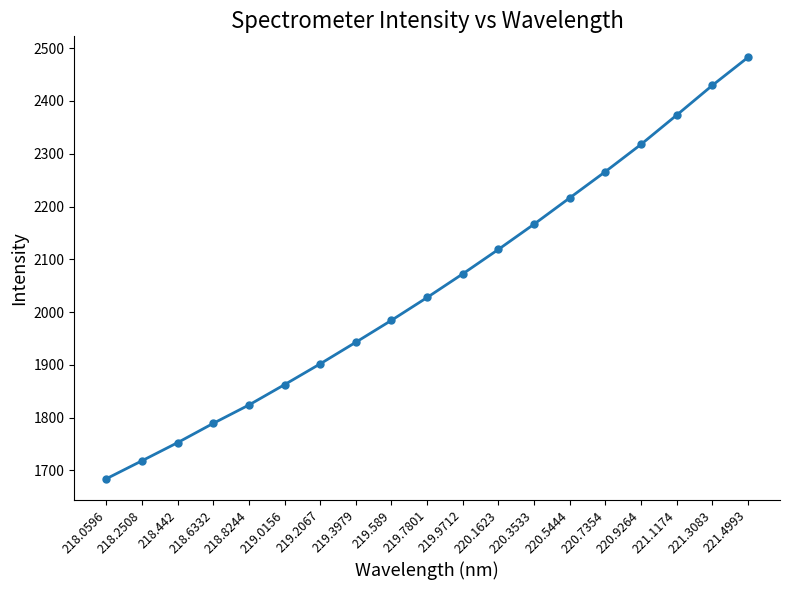

Where is the data nearest to the value 2083?

219.9712